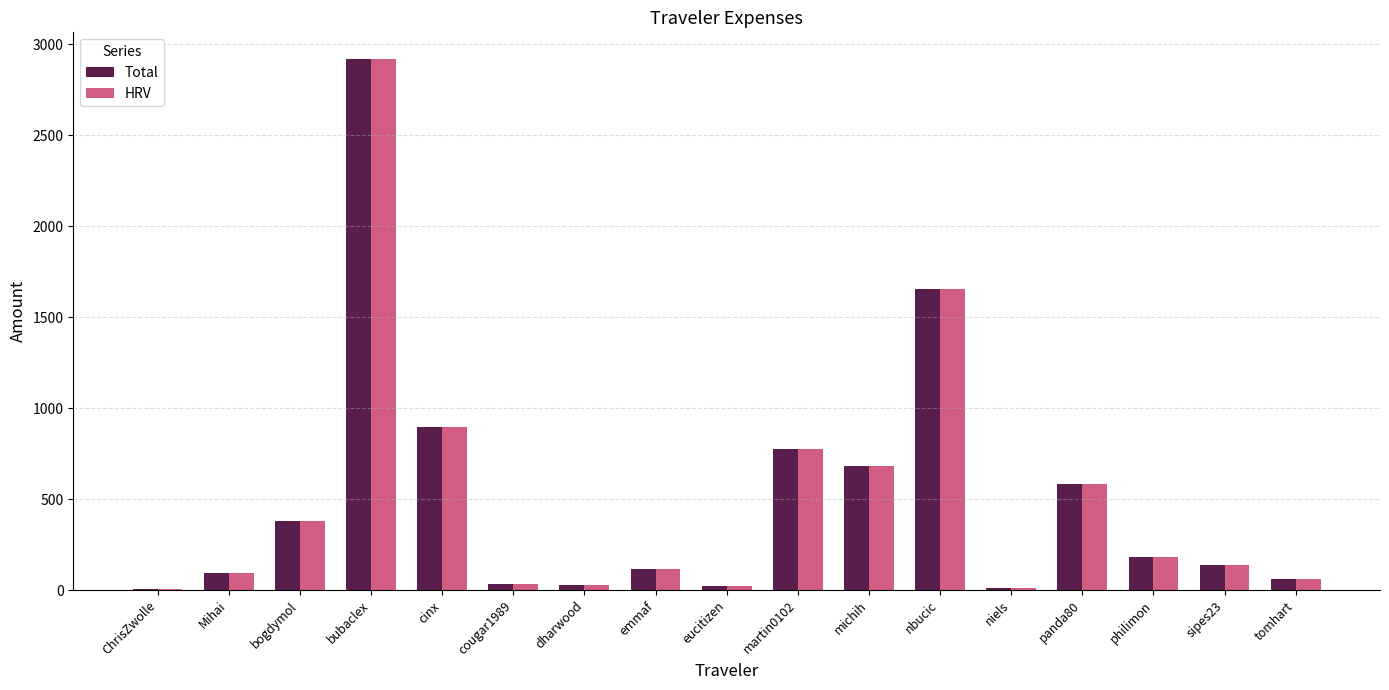

Where does the Total series first go above 138?

bogdymol